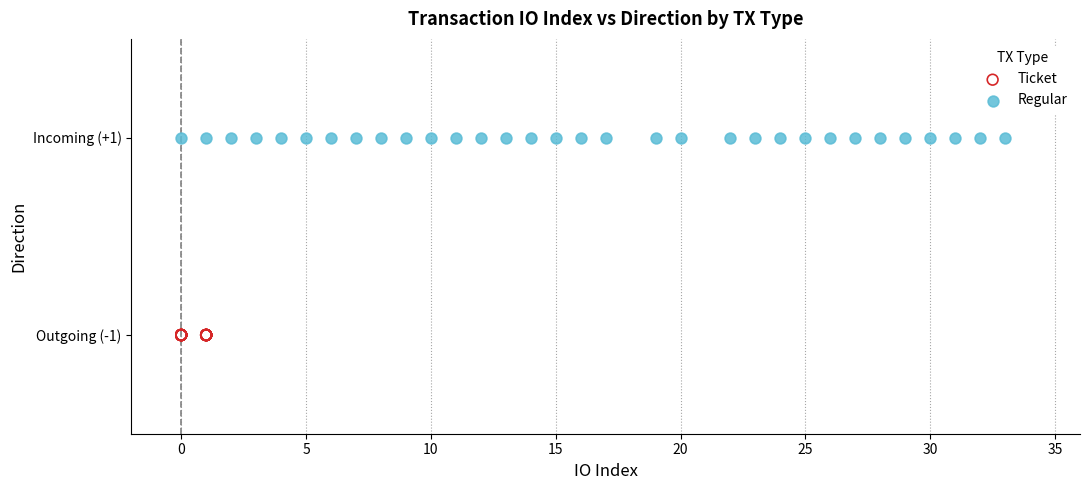

What are all the series names shown in the legend?

Ticket, Regular